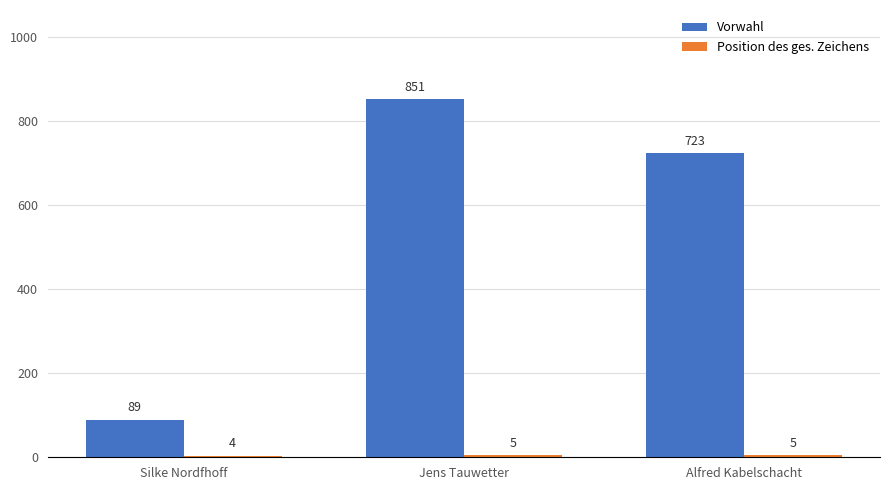

What is the difference between the maximum and minimum values in the Vorwahl series?

762